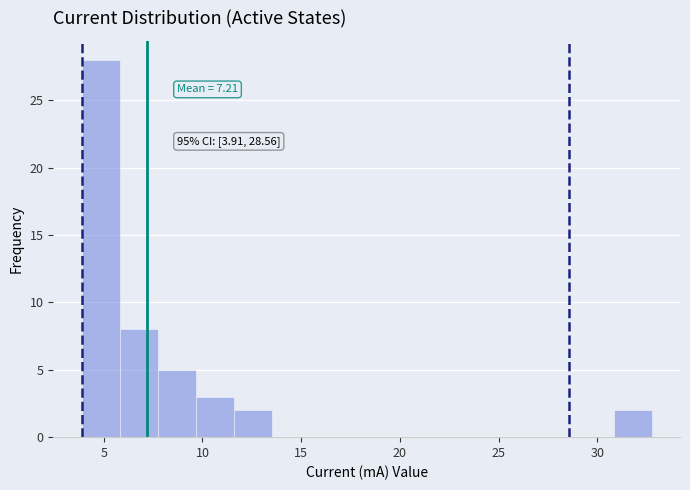

Read against the x-axis, roughly where is the centre of the tallest bar?

5.0